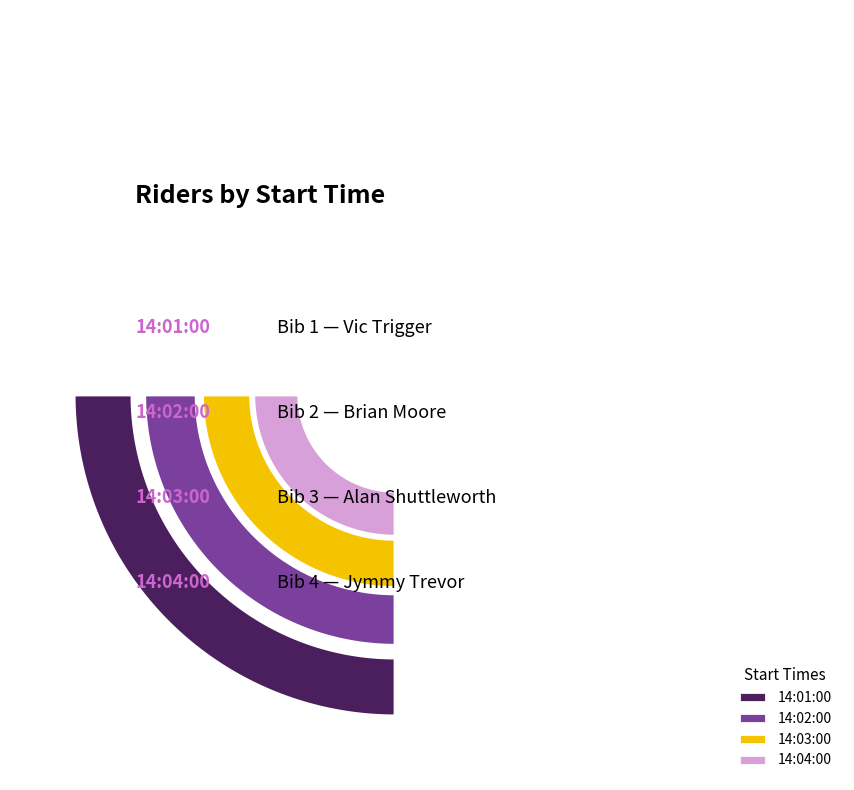

Which category has the biggest portion of the pie?

14:04:00